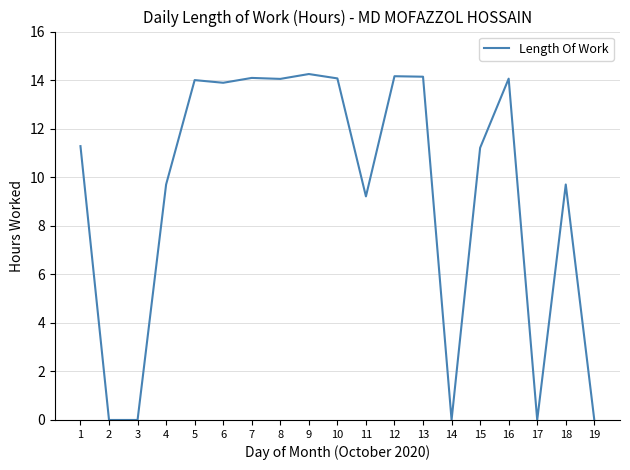

What is the difference between the values at 12 and 4?

4.5